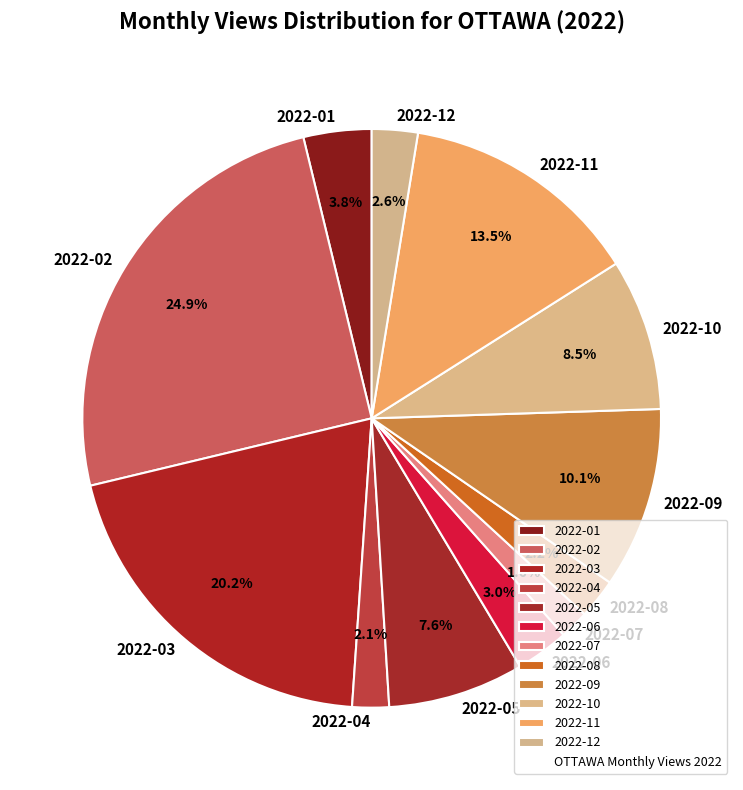

Which category has the biggest portion of the pie?

2022-02